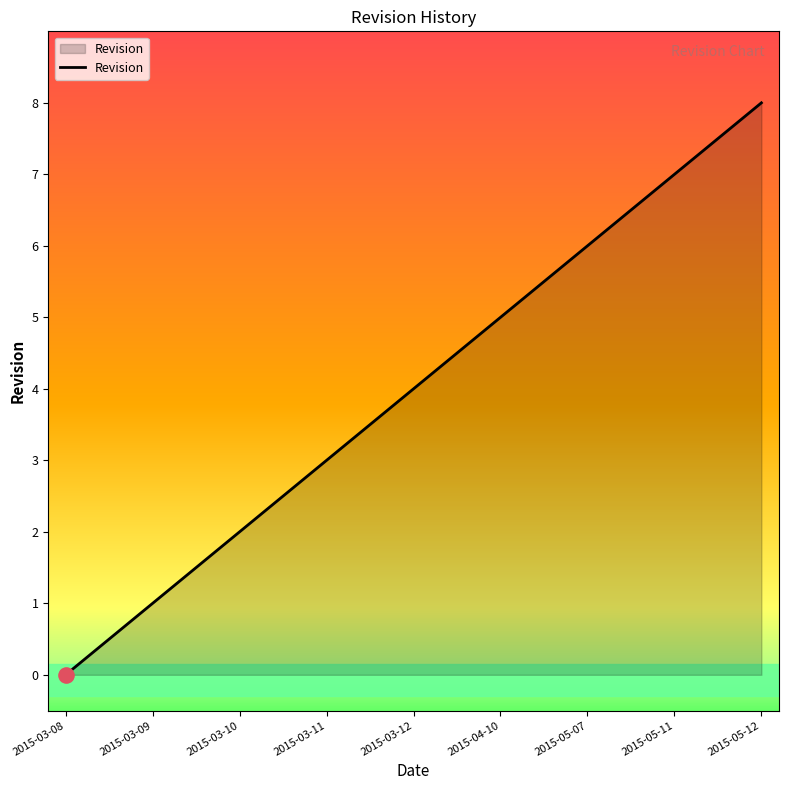

Between 2015-05-12 and 2015-05-07, which is larger?

2015-05-12